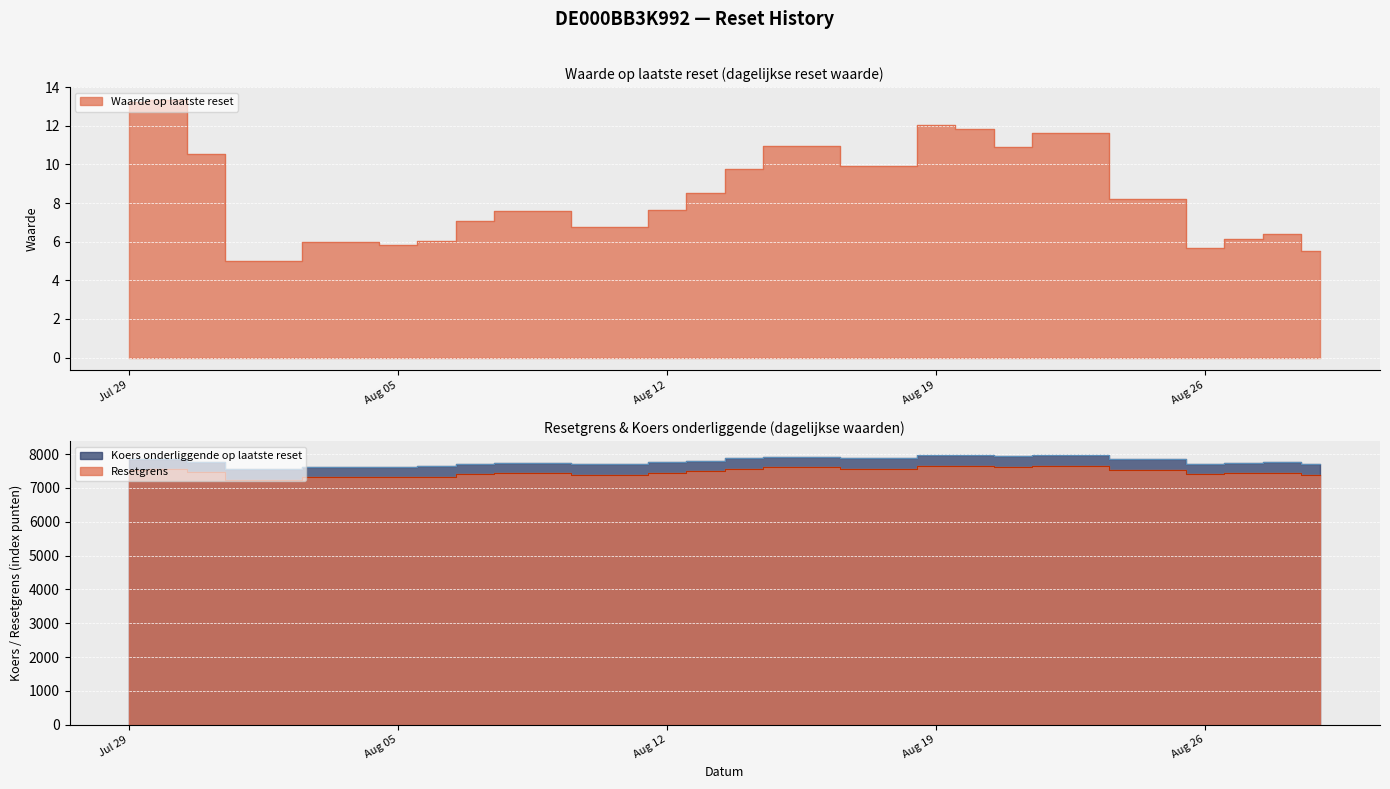

What is the sum of all Resetgrens values?

179458.5